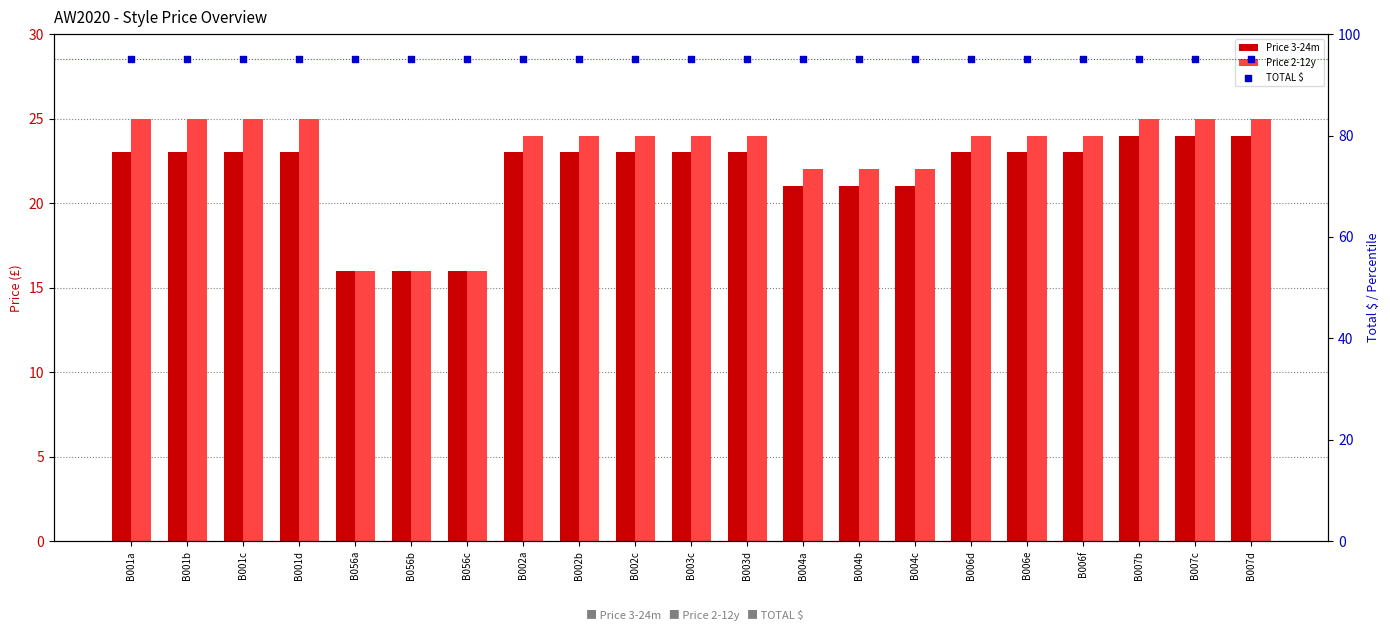

What are all the series names shown in the legend?

Price 3-24m, Price 2-12y, TOTAL $